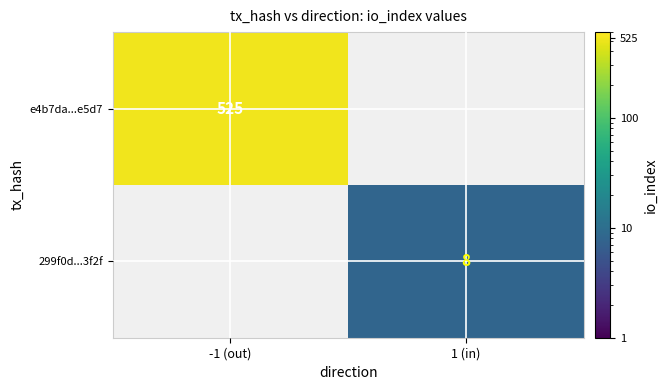

Is it true that e4b7da...e5d7 equals 358 at -1 (out)?

False